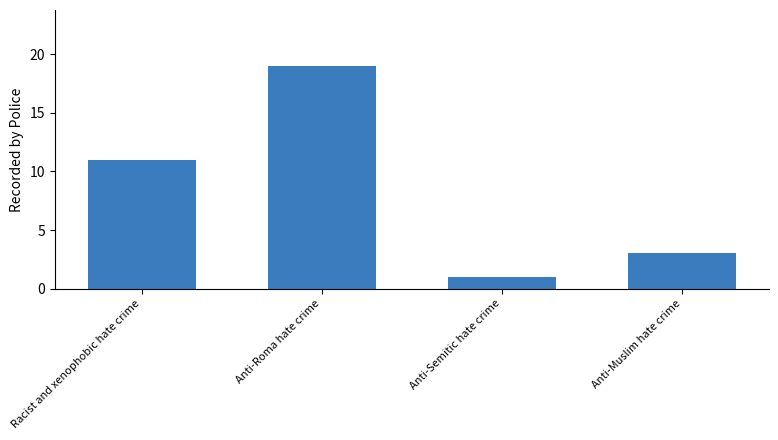

The value at Racist and xenophobic hate crime is 11. True or false?

True